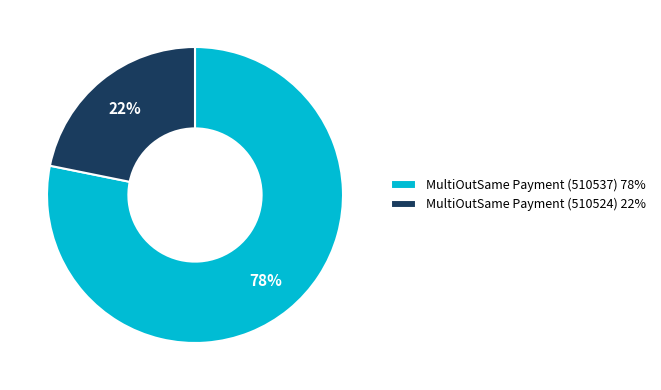

To the nearest percent, what is the difference between the largest and smallest slice percentages?

56%